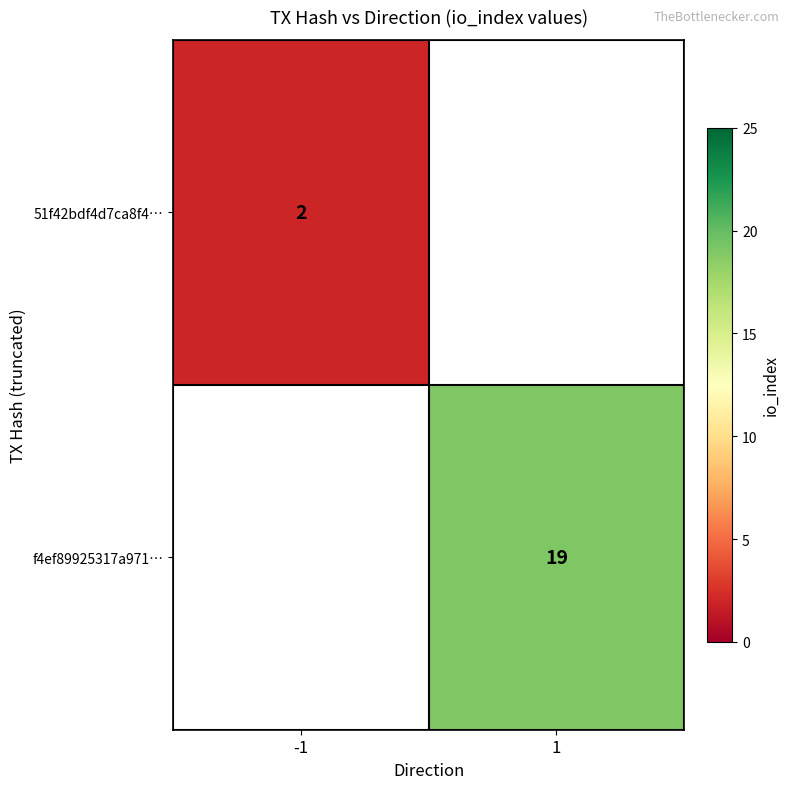

The value of 51f42bdf4d7ca8f4… at -1 is 3. True or false?

False